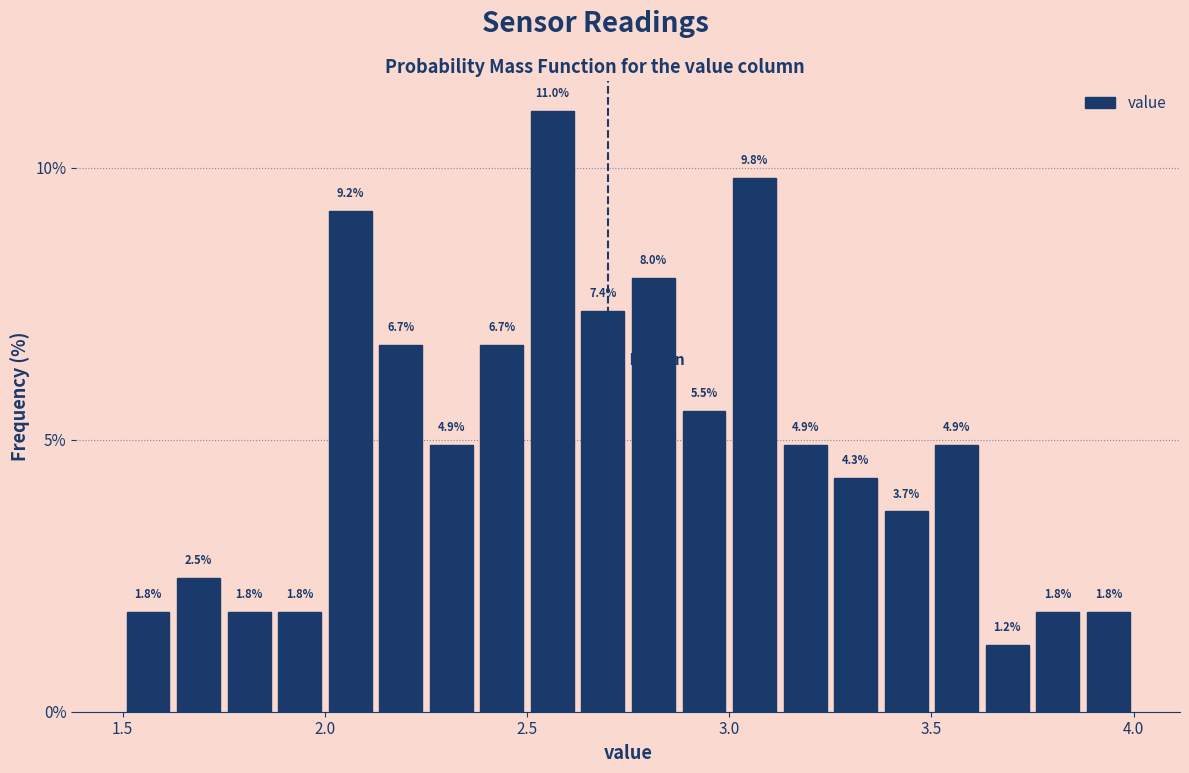

Around what value on the x-axis is the tallest bar? Give the approximate position of its centre, as read against the axis.

2.55